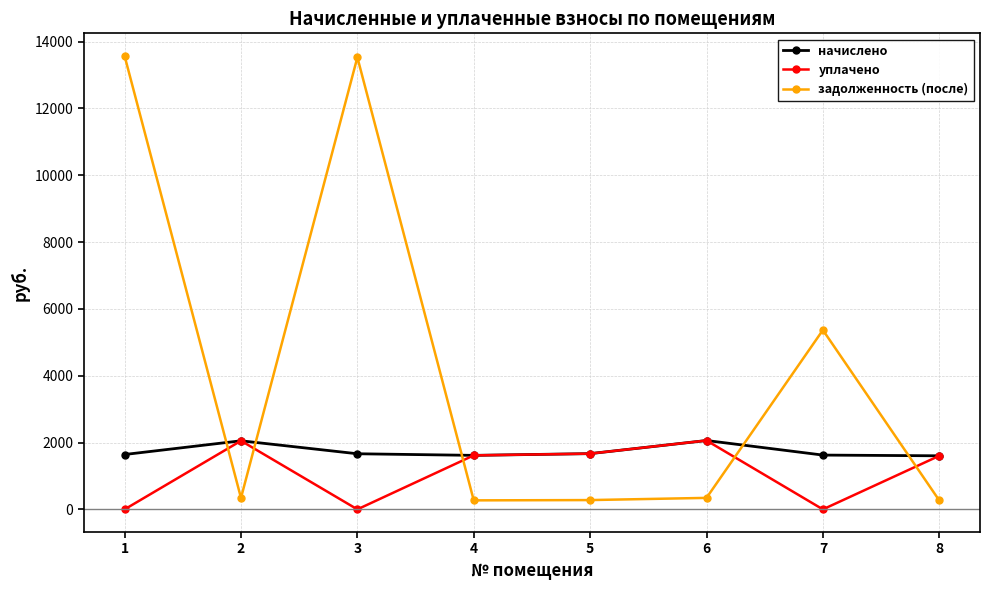

Count the number of data series in this chart.

3